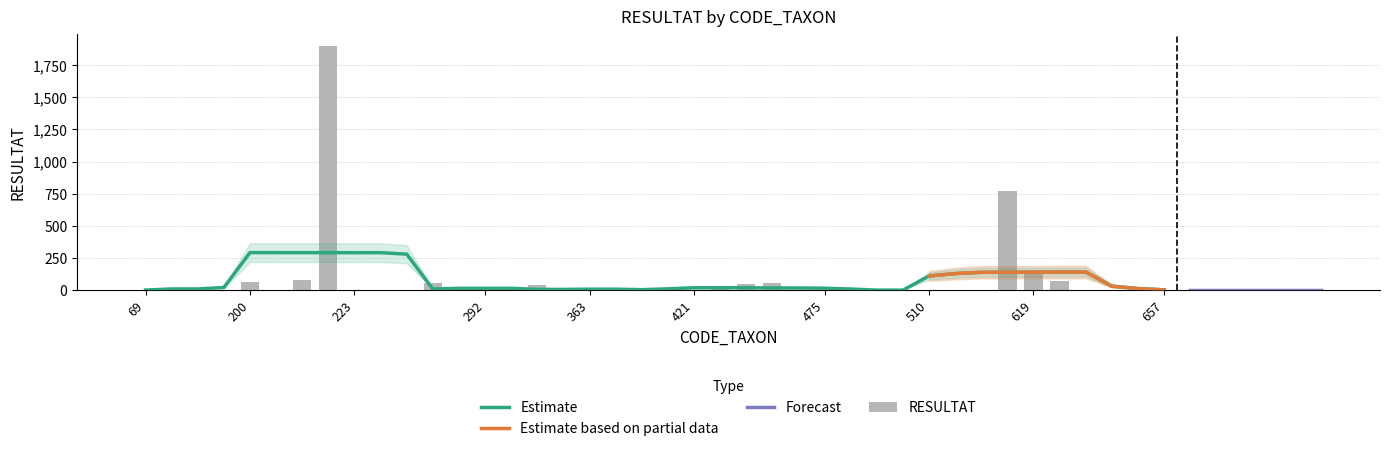

What is the sum of the values at 222 and 231?

1900